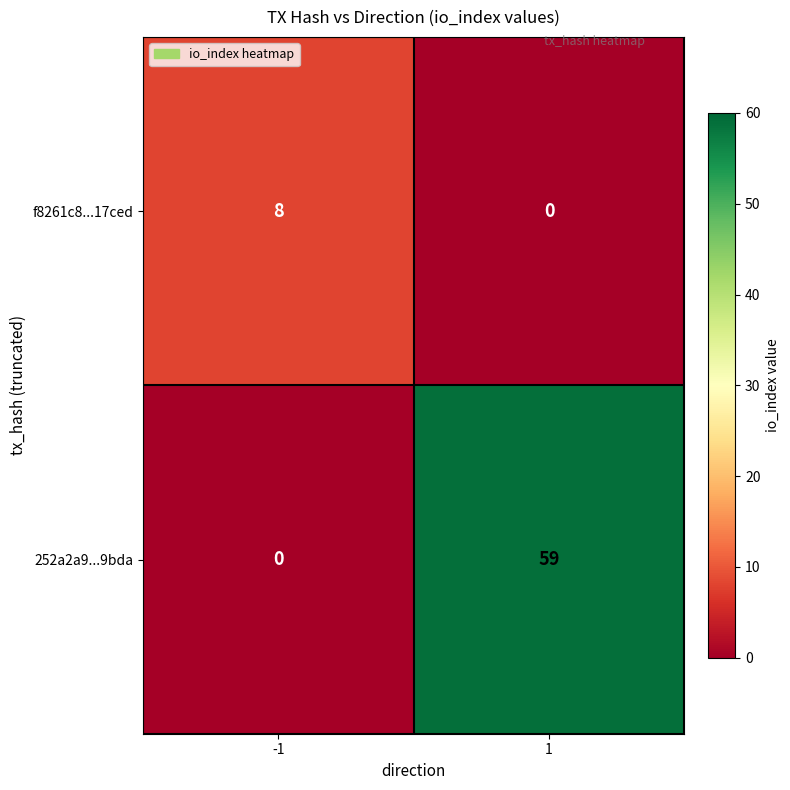

What is the average value of the f8261c8...17ced series?

4